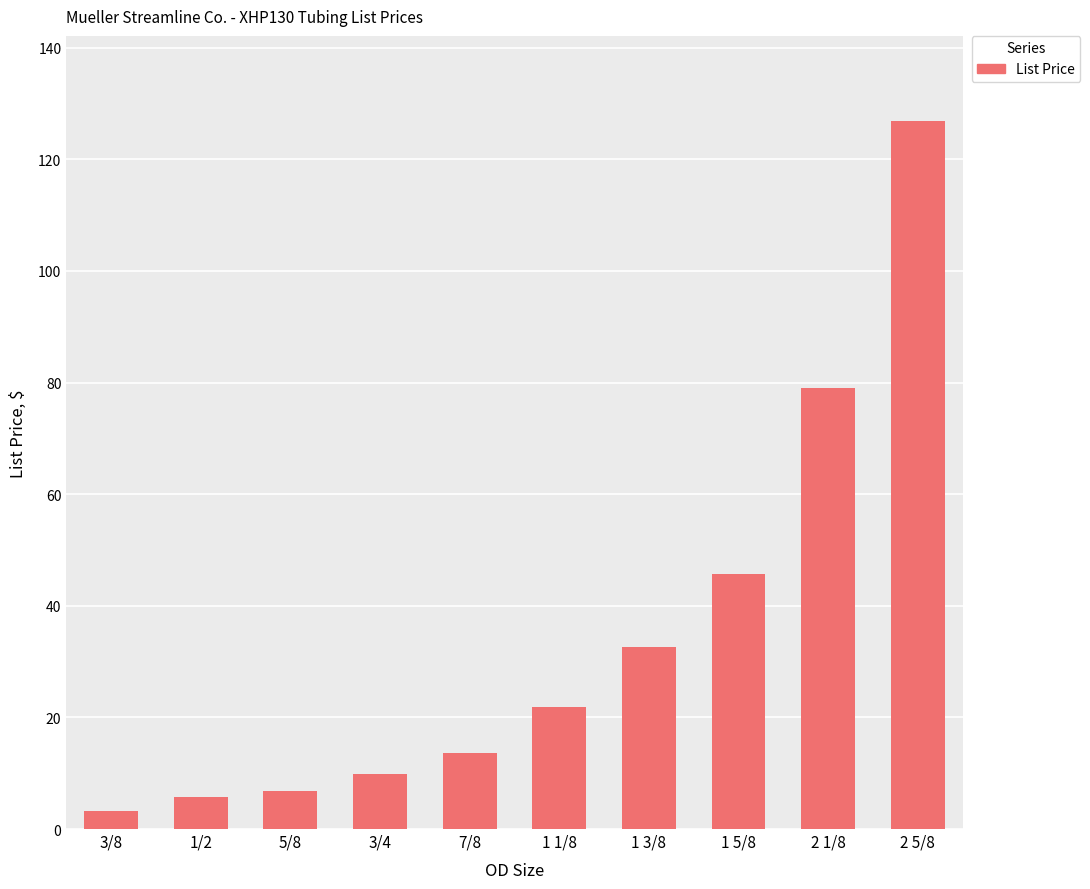

What is the change in value from 1 3/8 to 2 1/8?

+46.4